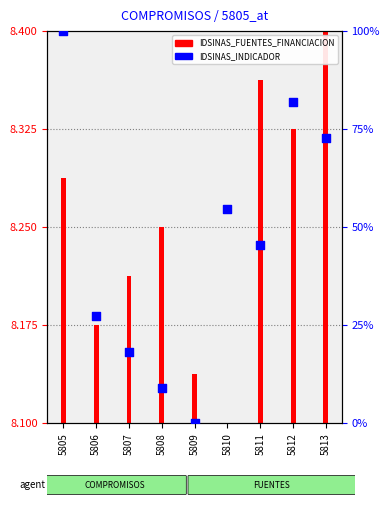

Between 5808 and 5813, which is larger?

5813